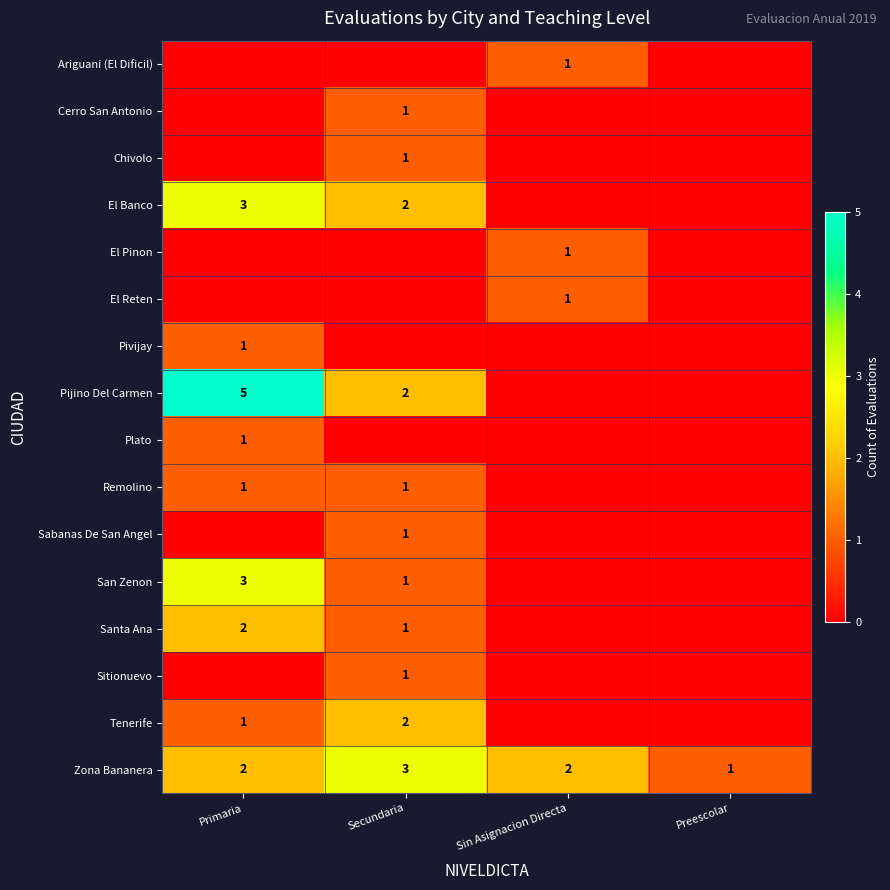

What is the sum of the El Banco values at Secundaria and Primaria?

5